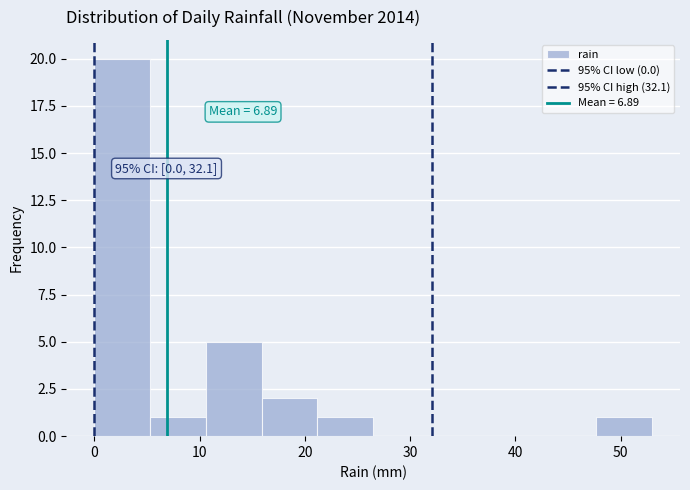

Which range on the x-axis has the tallest bar?

0.0 to 5.3